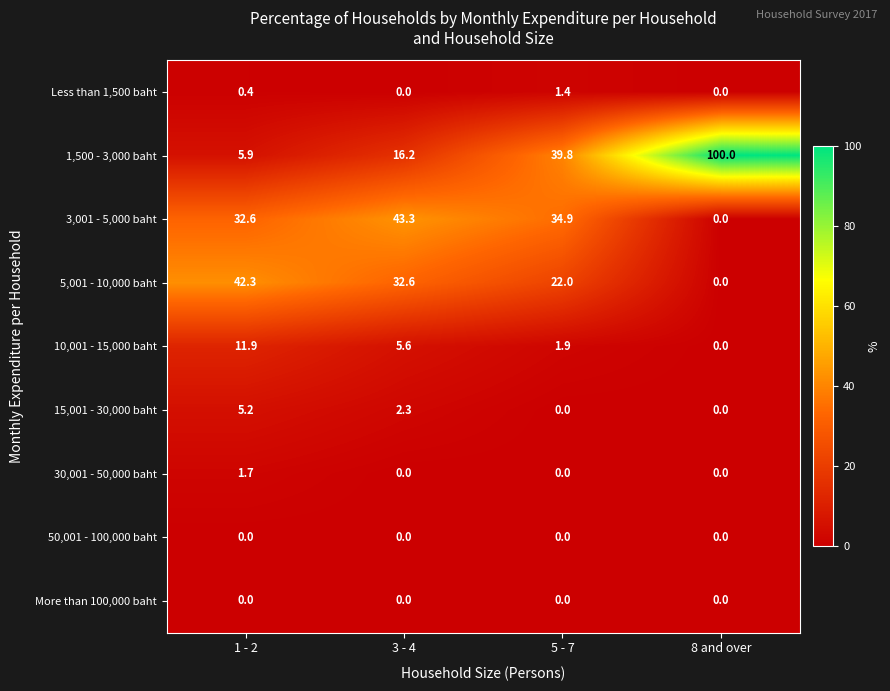

What is the total value across all series at 5 - 7?

100.0